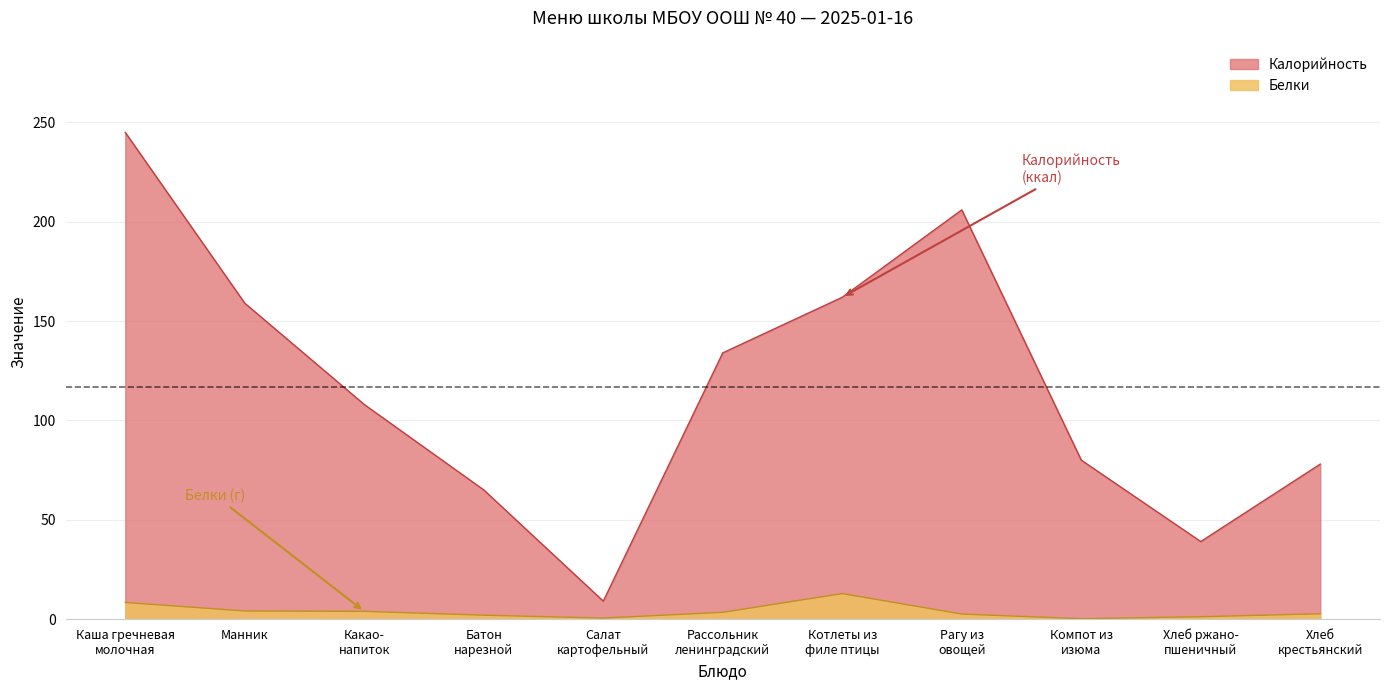

Rank the series by their maximum value, from lowest to highest.

Белки, Калорийность